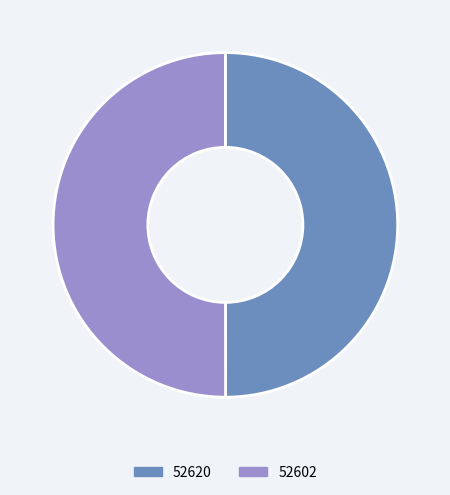

The 52620 slice represents 44% of the pie. True or false?

False